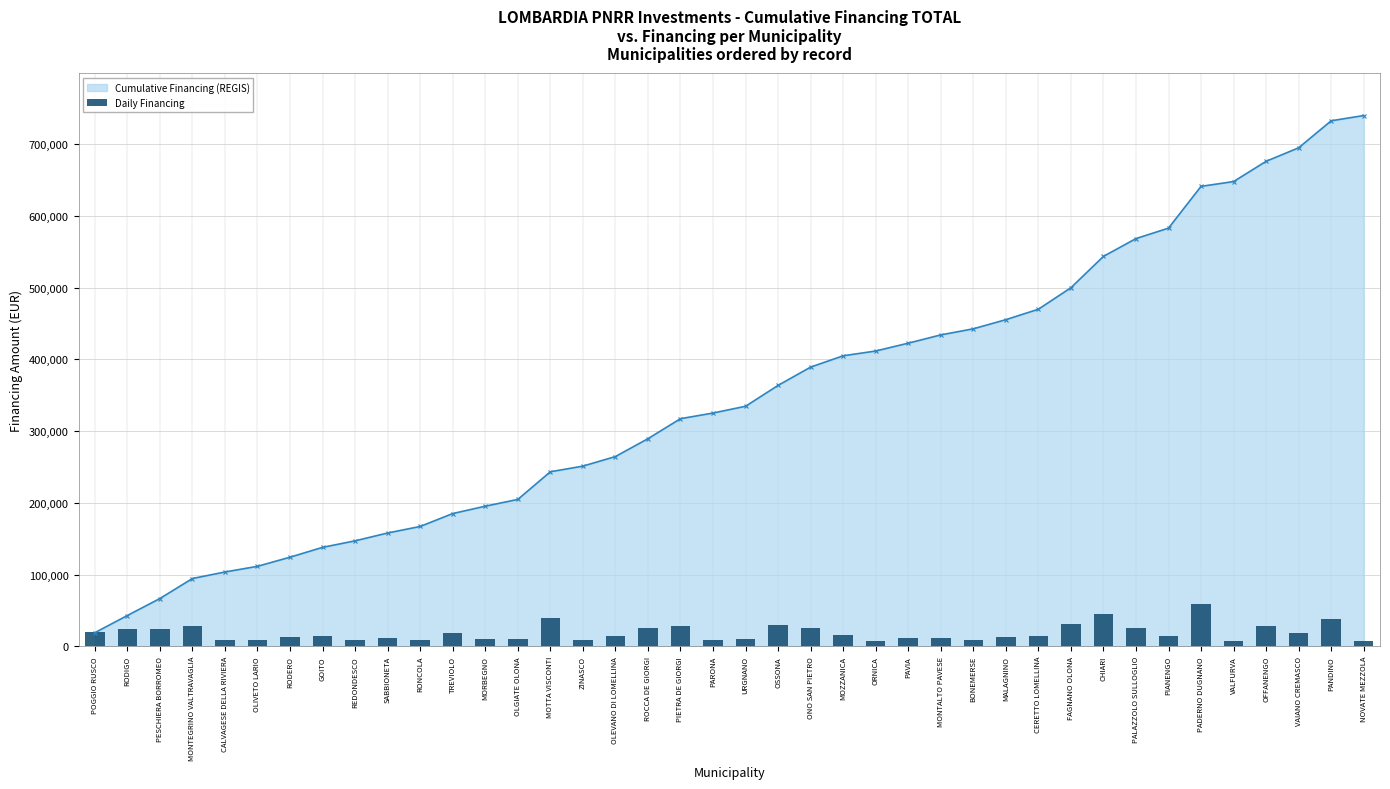

Rank the categories by value from highest to lowest.

PADERNO DUGNANO, CHIARI, MOTTA VISCONTI, PANDINO, FAGNANO OLONA, OSSONA, OFFANENGO, MONTEGRINO VALTRAVAGLIA, PIETRA DE GIORGI, ONO SAN PIETRO, ROCCA DE GIORGI, PALAZZOLO SULLOGLIO, RODIGO, PESCHIERA BORROMEO, POGGIO RUSCO, VAIANO CREMASCO, TREVIOLO, MOZZANICA, CERETTO LOMELLINA, PIANENGO, GOITO, OLEVANO DI LOMELLINA, RODERO, MALAGNINO, MONTALTO PAVESE, SABBIONETA, PAVIA, MORBEGNO, OLGIATE OLONA, URGNANO, CALVAGESE DELLA RIVIERA, REDONDESCO, RONCOLA, BONEMERSE, OLIVETO LARIO, ZINASCO, PARONA, NOVATE MEZZOLA, ORNICA, VALFURVA